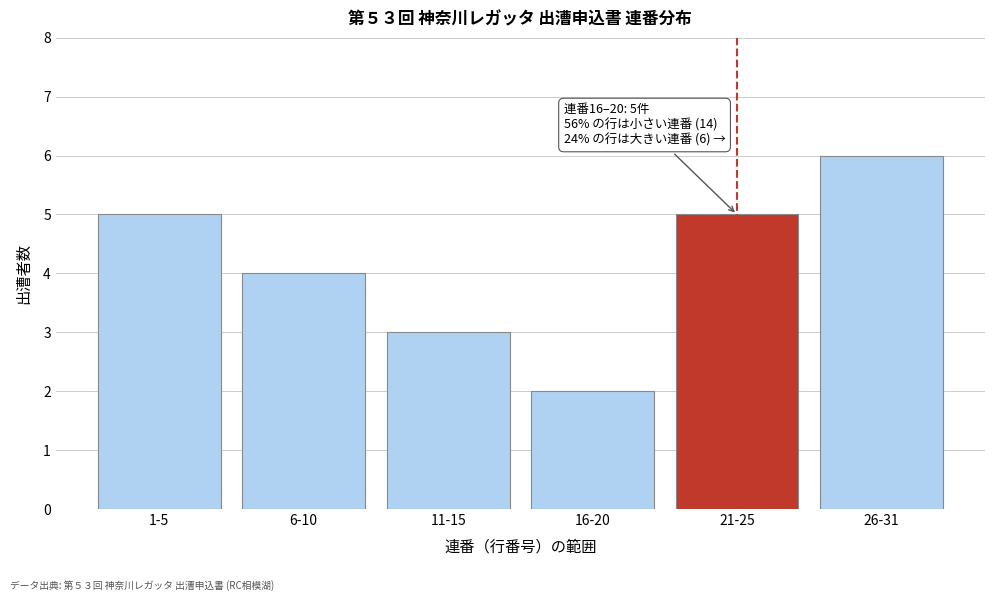

Reading left to right, what are all the values shown in this chart?

1-5=5	6-10=4	11-15=3	16-20=2	21-25=5	26-31=6